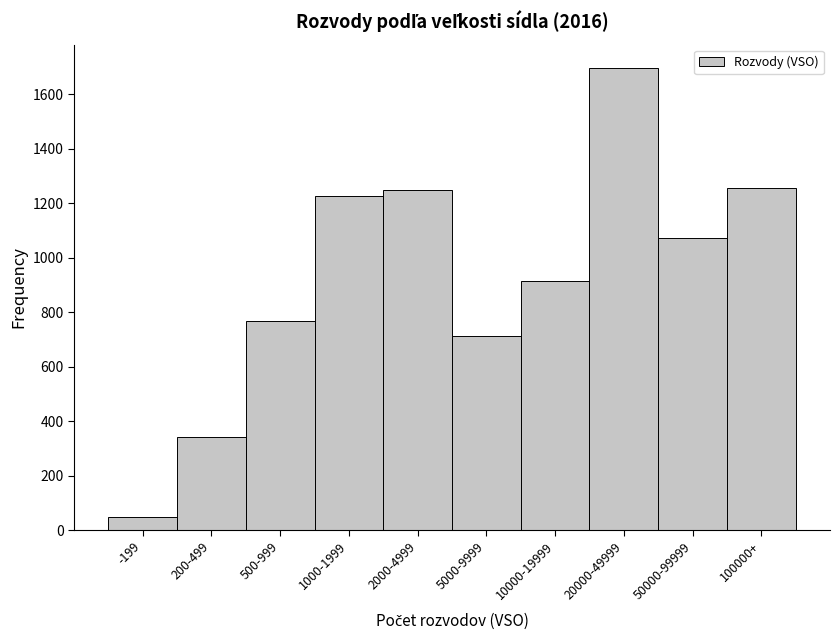

Reading left to right, list all the values displayed in this chart.

-199=47	200-499=342	500-999=768	1000-1999=1228	2000-4999=1248	5000-9999=712	10000-19999=916	20000-49999=1698	50000-99999=1071	100000+=1256